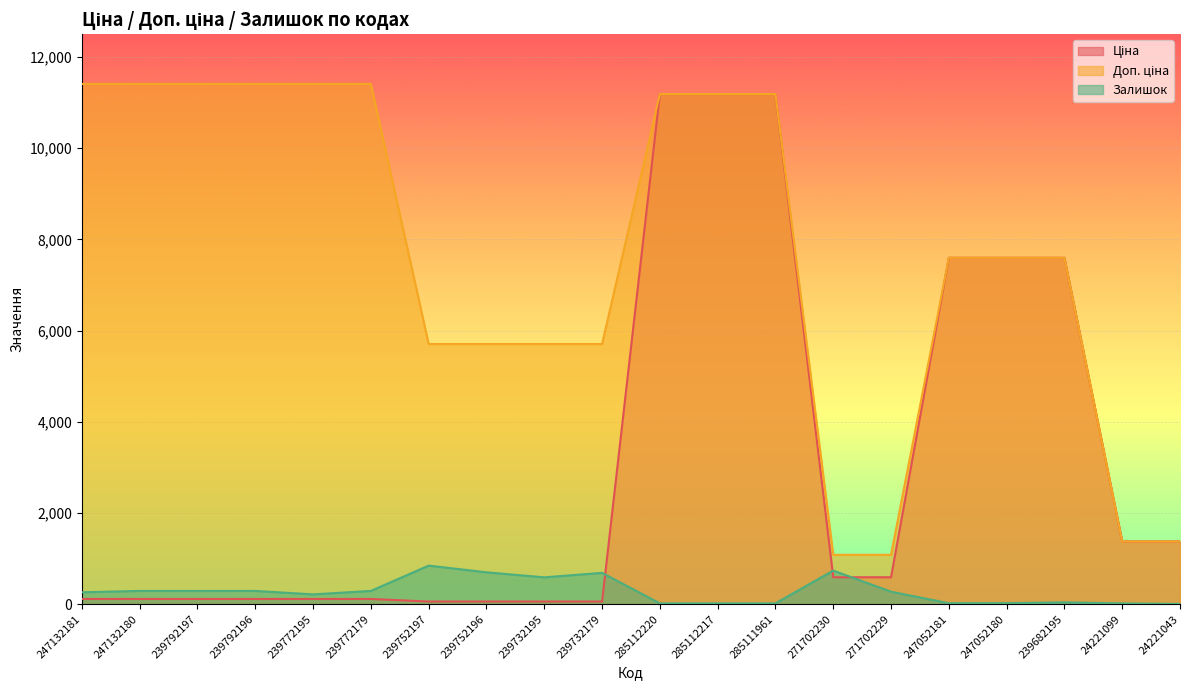

In Залишок, how many points are lower than both neighbors (excluding endpoints)?

4